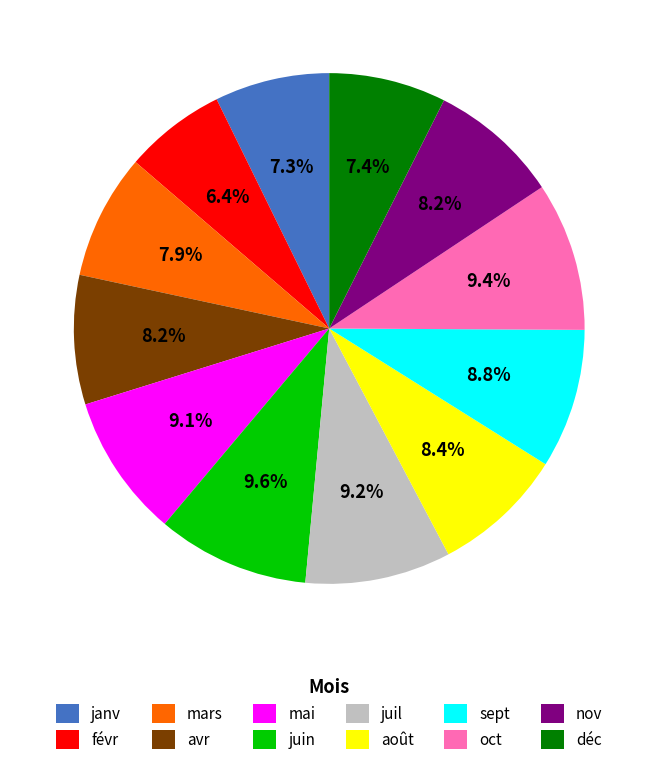

The juin slice represents 10% of the pie. True or false?

True